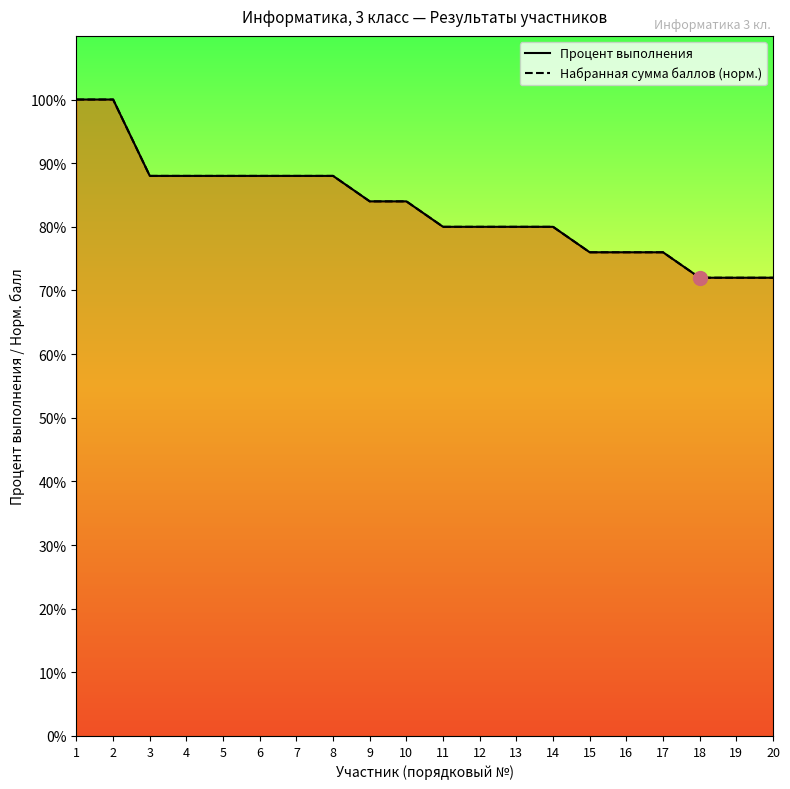

Is the value of Процент выполнения at 14 greater than the value of Набранная сумма баллов at 2?

No